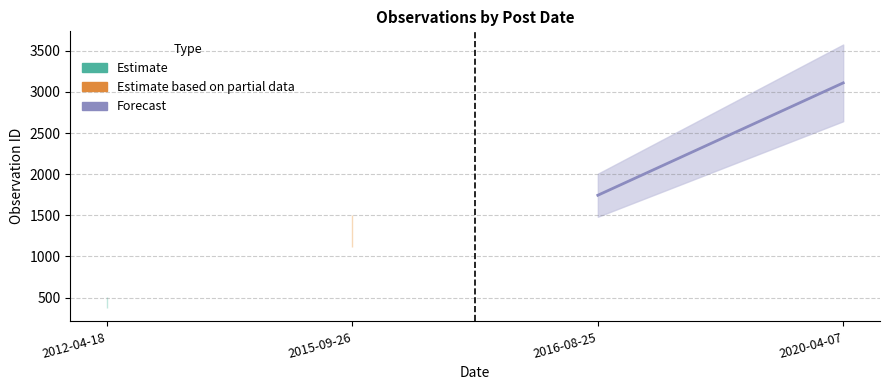

How many lines are shown in the chart?

1